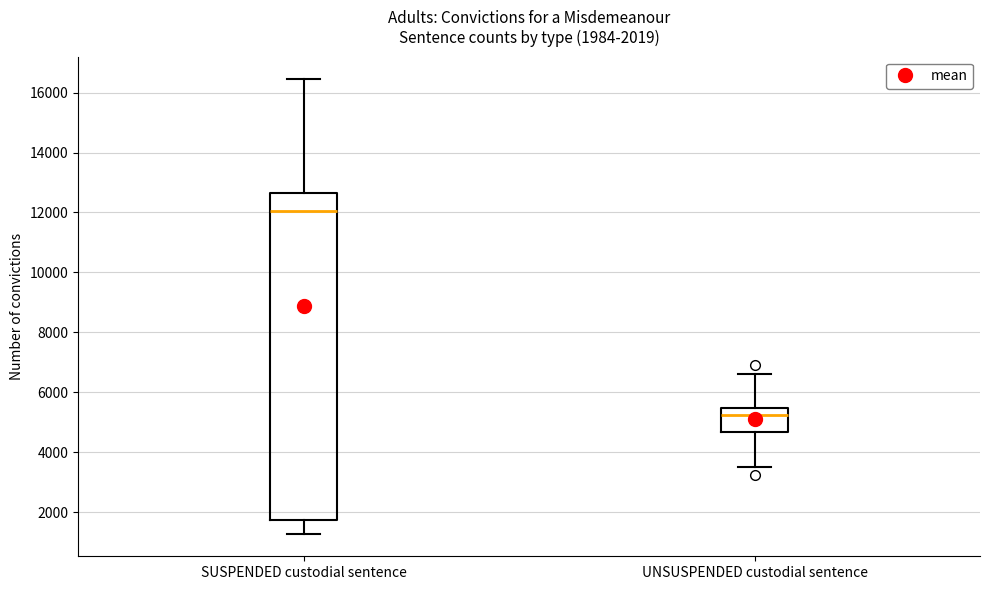

Which box has the highest median line?

SUSPENDED custodial sentence